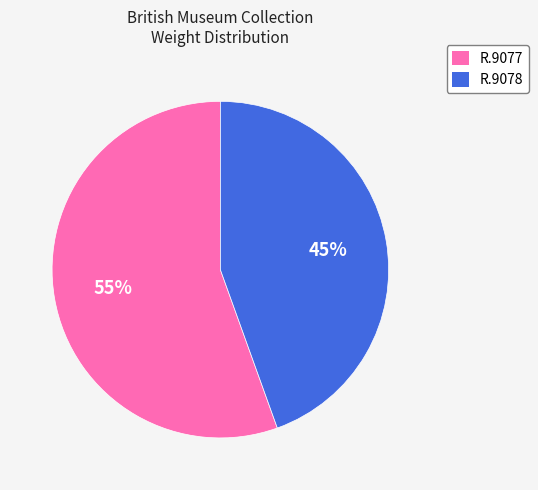

To the nearest percent, what is the combined percentage of R.9077 and R.9078?

100%